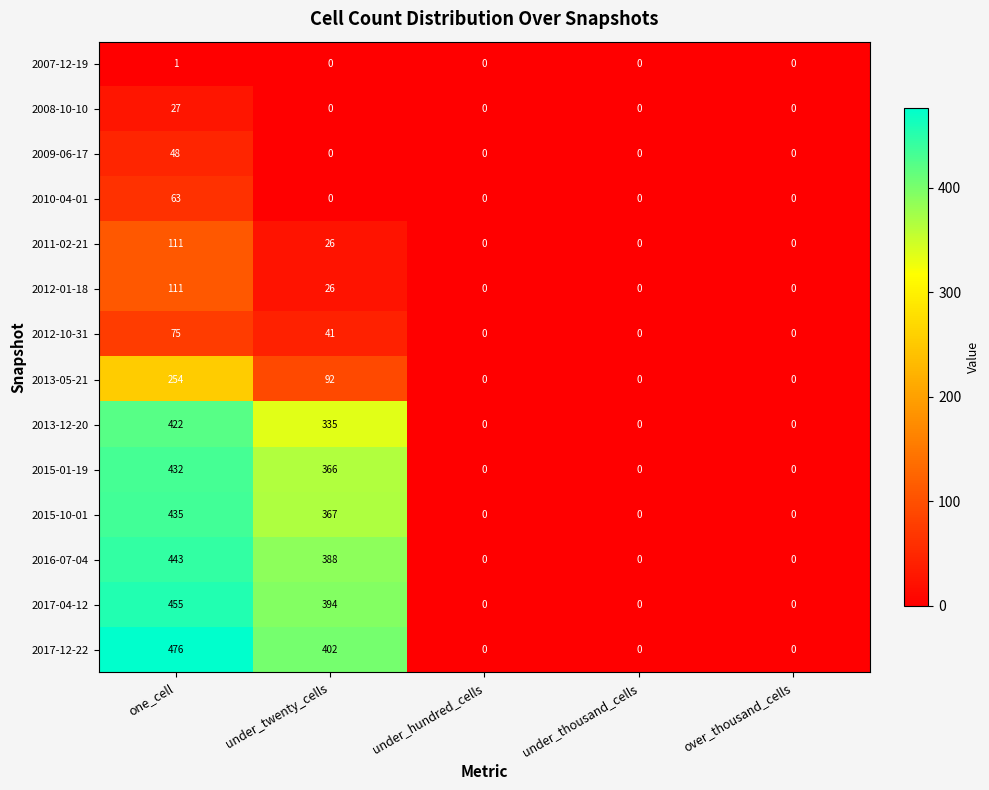

True or false: 2017-12-22 has a value of 476 at one_cell.

True